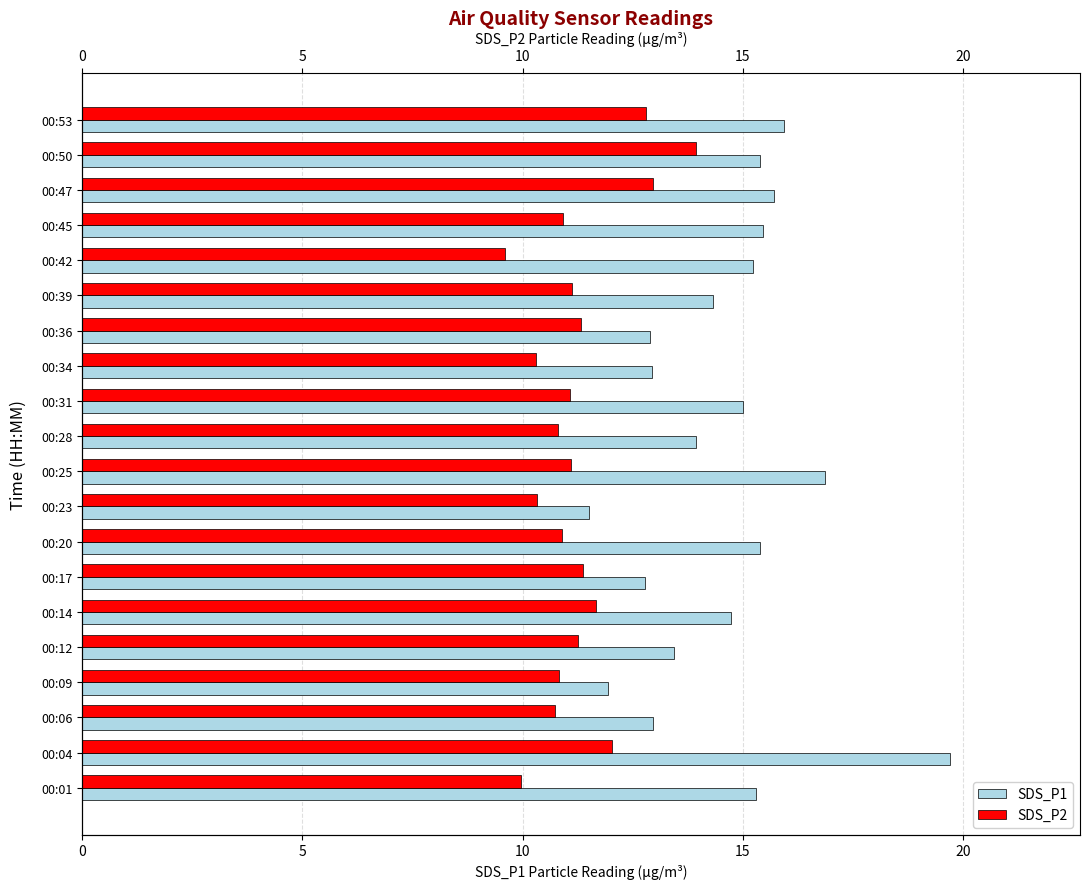

Rank the series by their maximum value, from lowest to highest.

SDS_P2, SDS_P1